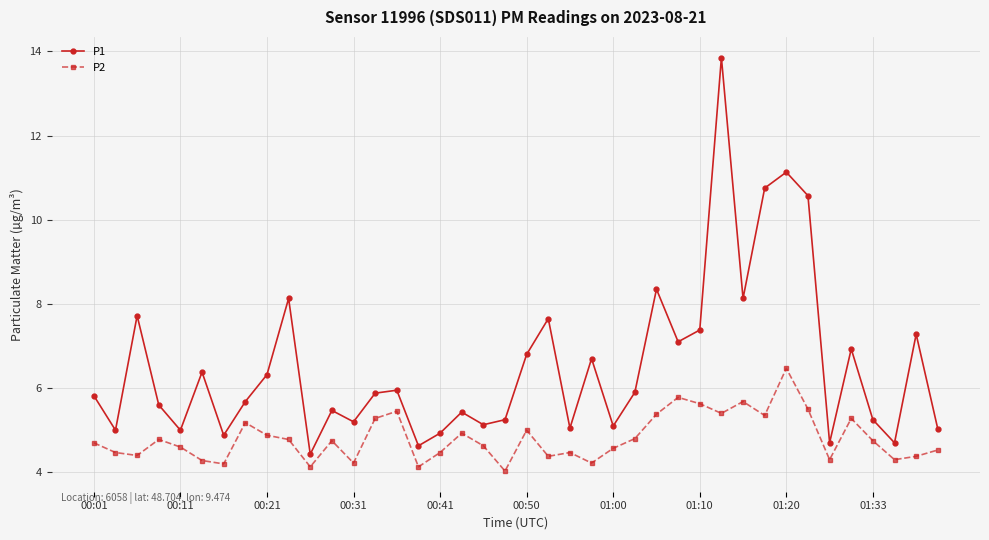

Which series has the largest total across all categories?

P1